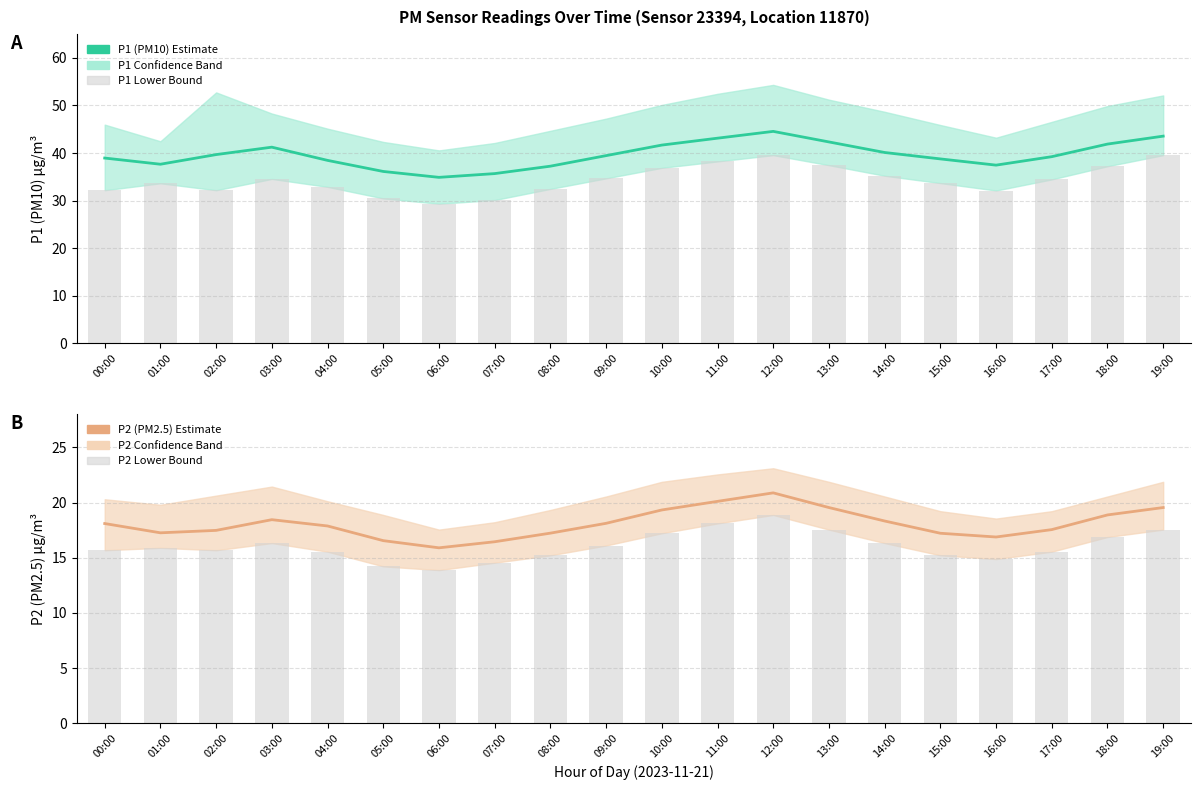

At which label is P1 lower bound closest to 34?

15:00